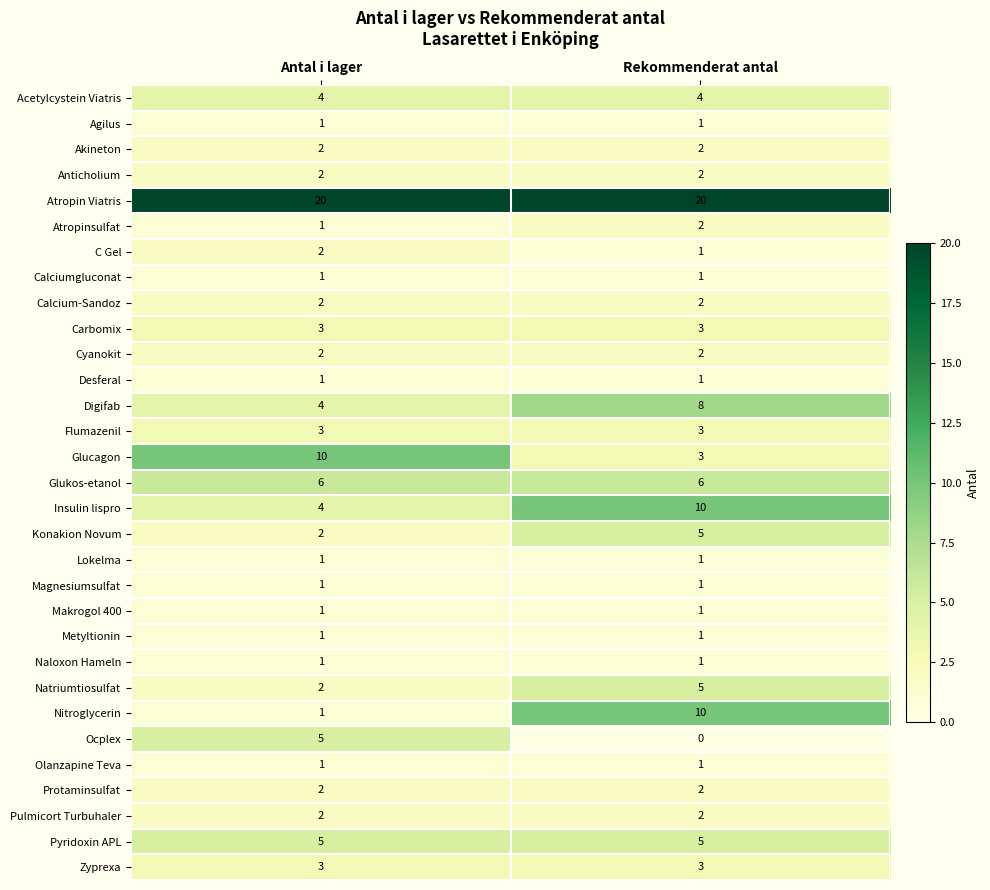

What is the total value across all series at Rekommenderat antal?

109